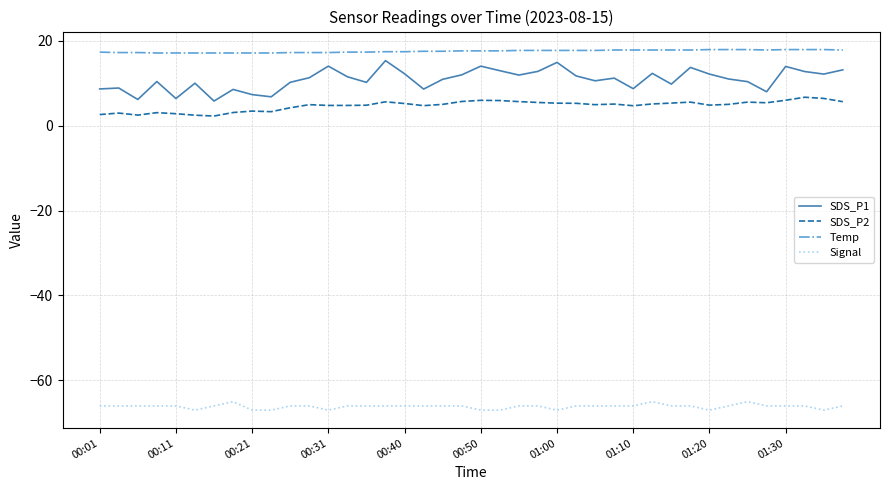

What is the average value of the SDS_P2 series?

4.7